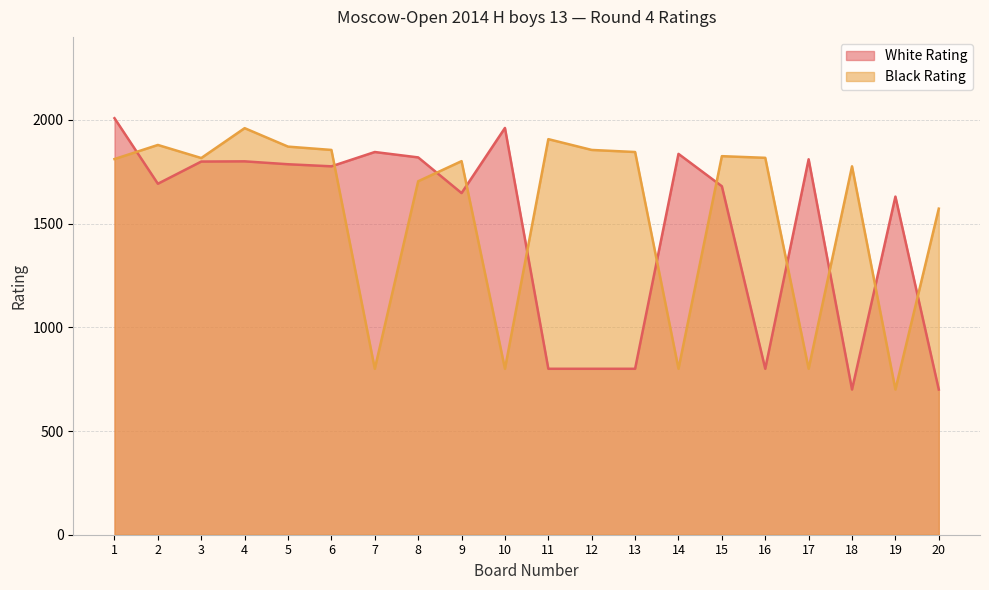

Reading right to left, list all the values displayed in this chart.

White Rating: 700	1630	700	1810	800	1680	1836	800	800	800	1961	1647	1819	1845	1776	1786	1800	1799	1692	2008
Black Rating: 1572	700	1776	800	1817	1825	800	1845	1855	1907	800	1801	1704	800	1855	1871	1960	1816	1879	1811